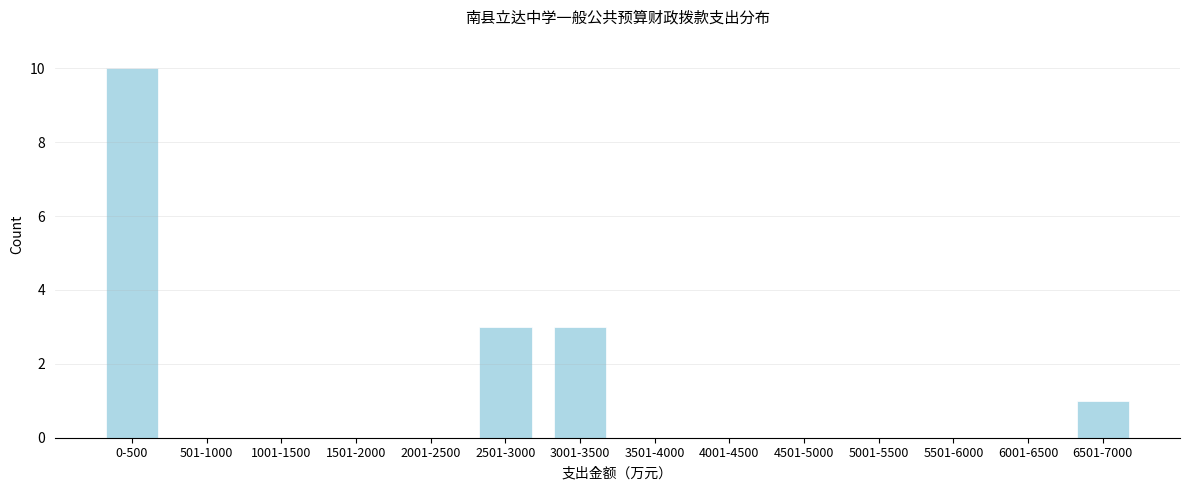

Reading right to left, extract all data points from this chart.

6501-7000=1	6001-6500=0	5501-6000=0	5001-5500=0	4501-5000=0	4001-4500=0	3501-4000=0	3001-3500=3	2501-3000=3	2001-2500=0	1501-2000=0	1001-1500=0	501-1000=0	0-500=10